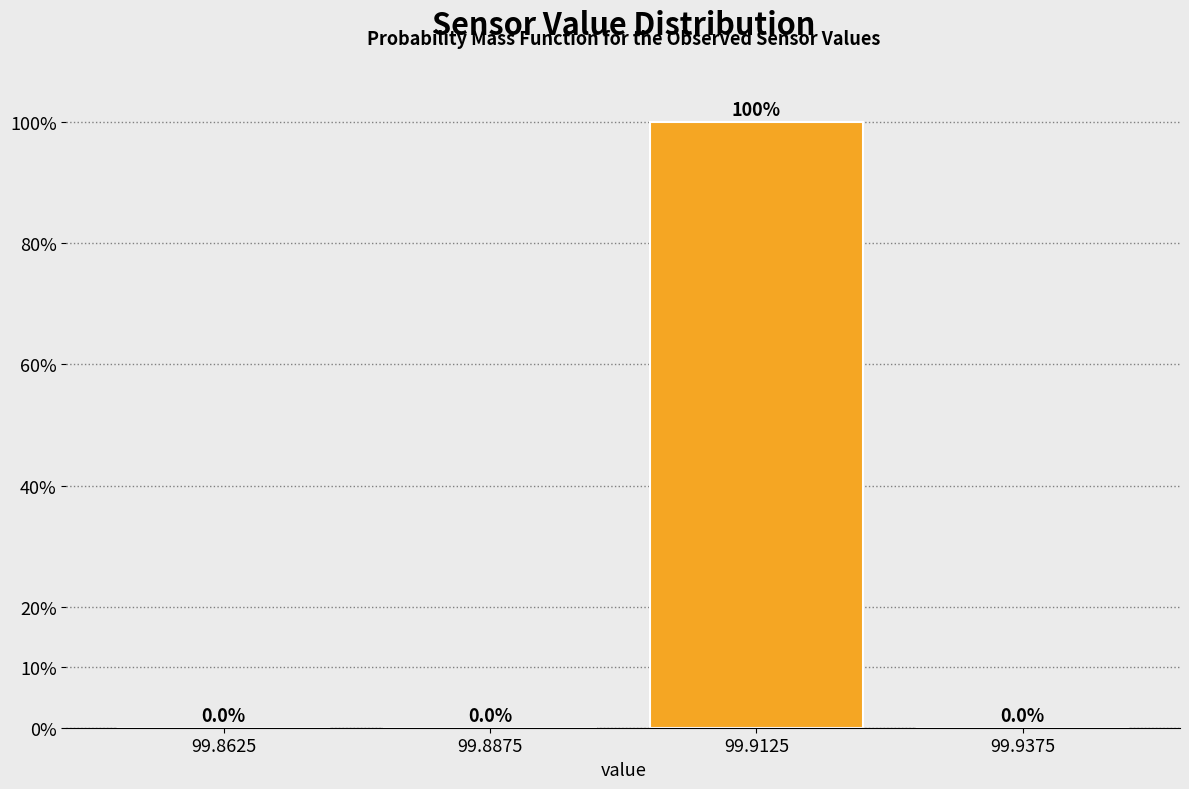

How tall is the bar that spans 99.900 to 99.925 on the x-axis?

100.0